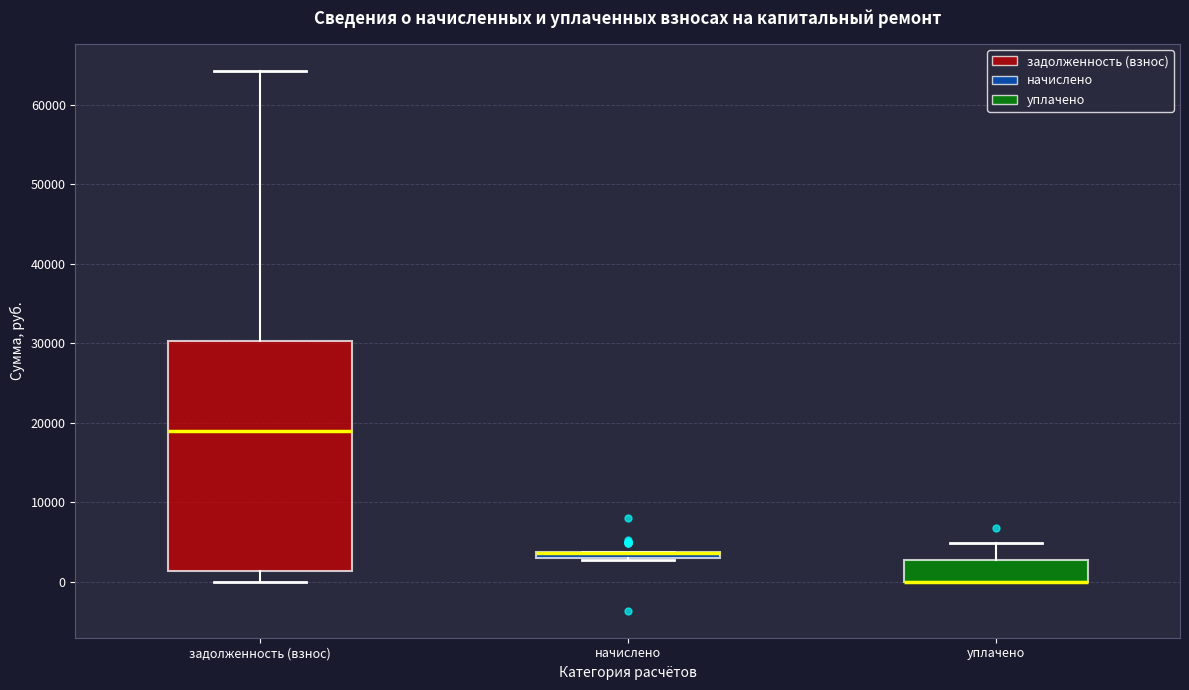

Which box is the tallest, from its lower edge to its upper edge?

задолженность (взнос)